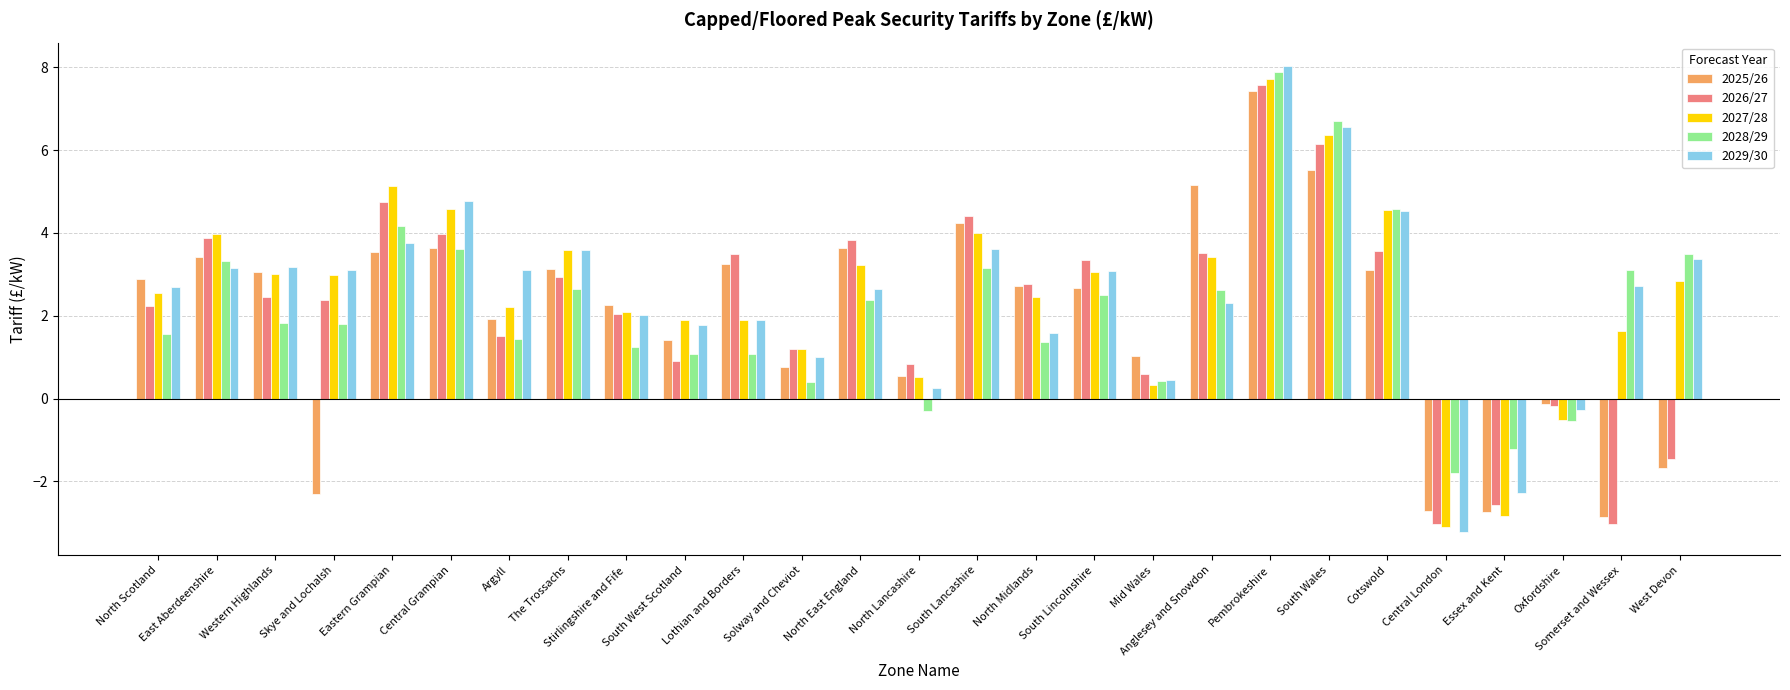

Does the chart contain any negative values?

Yes